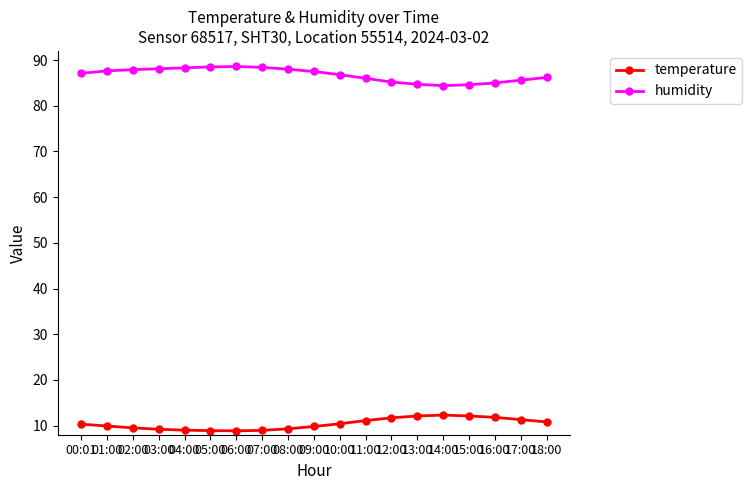

What is the difference between the temperature values at 14:00 and 11:00?

1.2